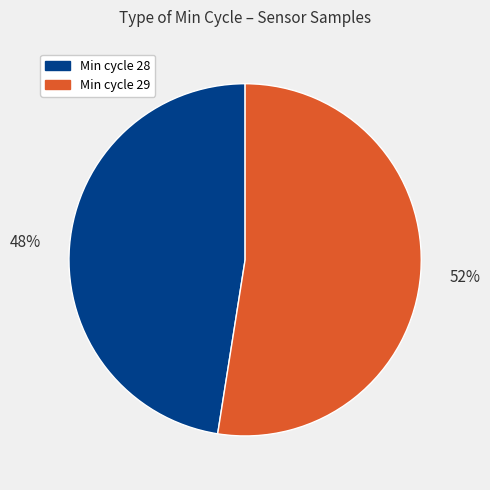

Is there a majority slice in this chart?

Yes